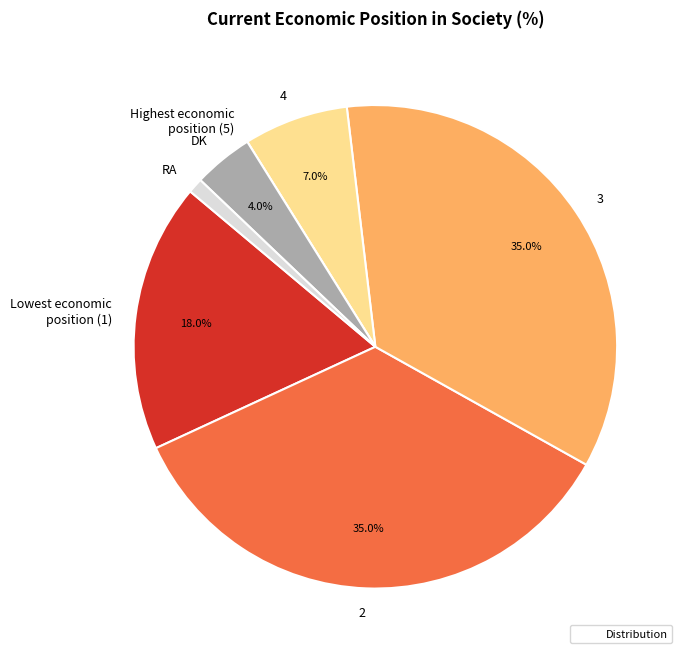

Is it true that 3 is 35% of the pie?

True